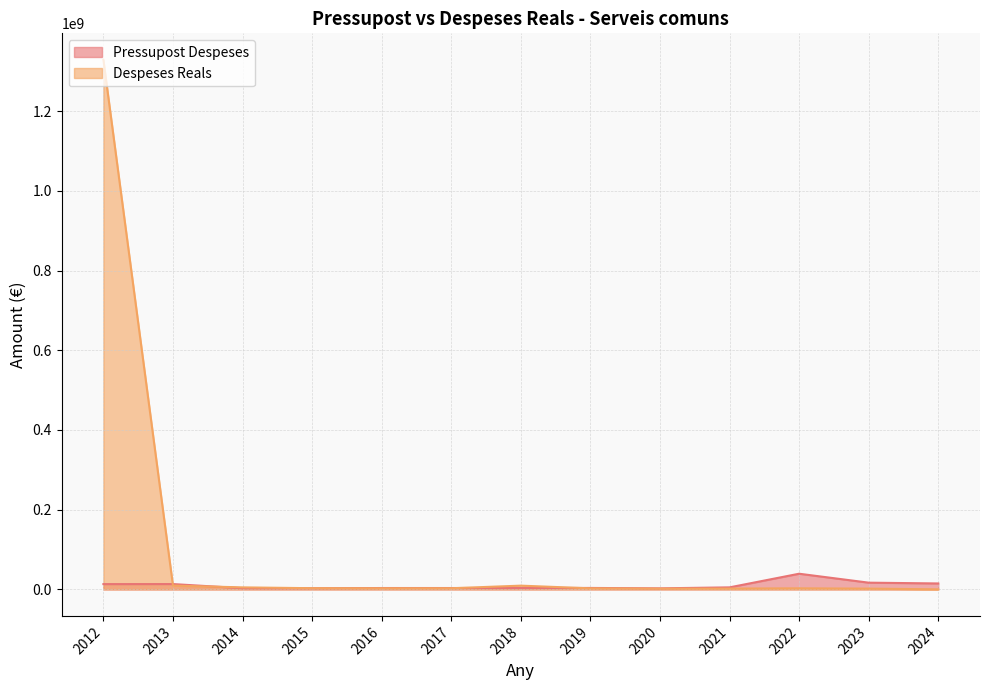

How many interior local peaks does the Pressupost Despeses series have?

4